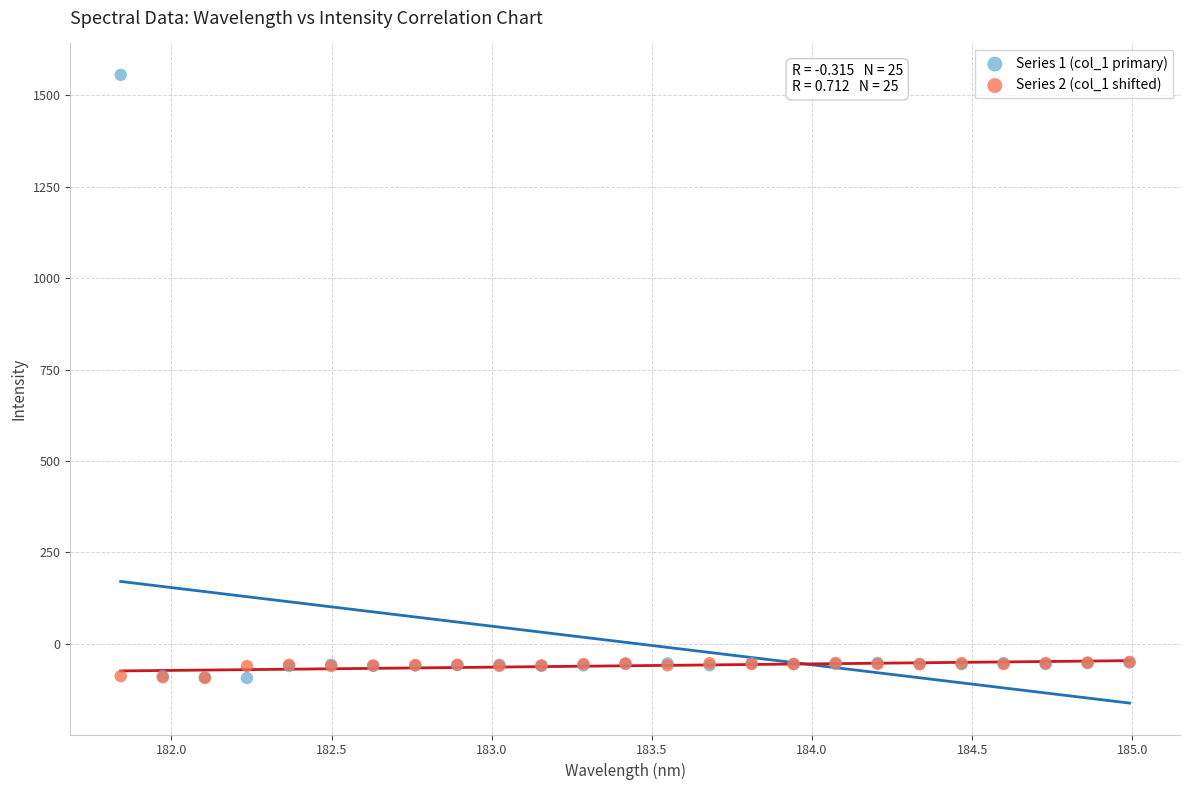

What are all the series names shown in the legend?

Series 1 (col_1 primary), Series 2 (col_1 shifted)